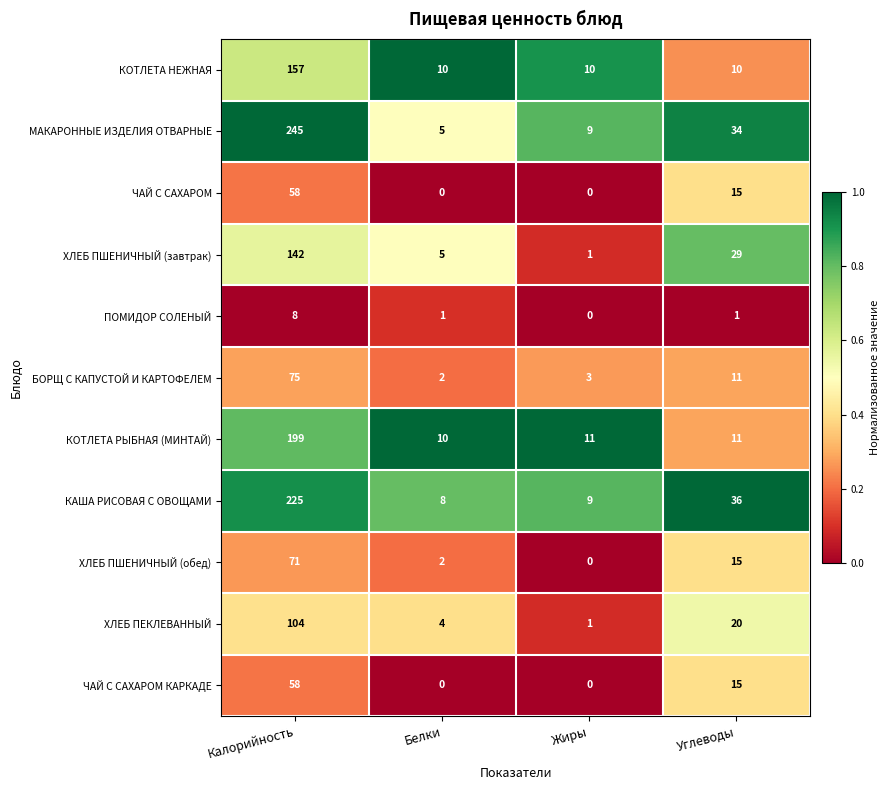

How many data points does each series have?

4